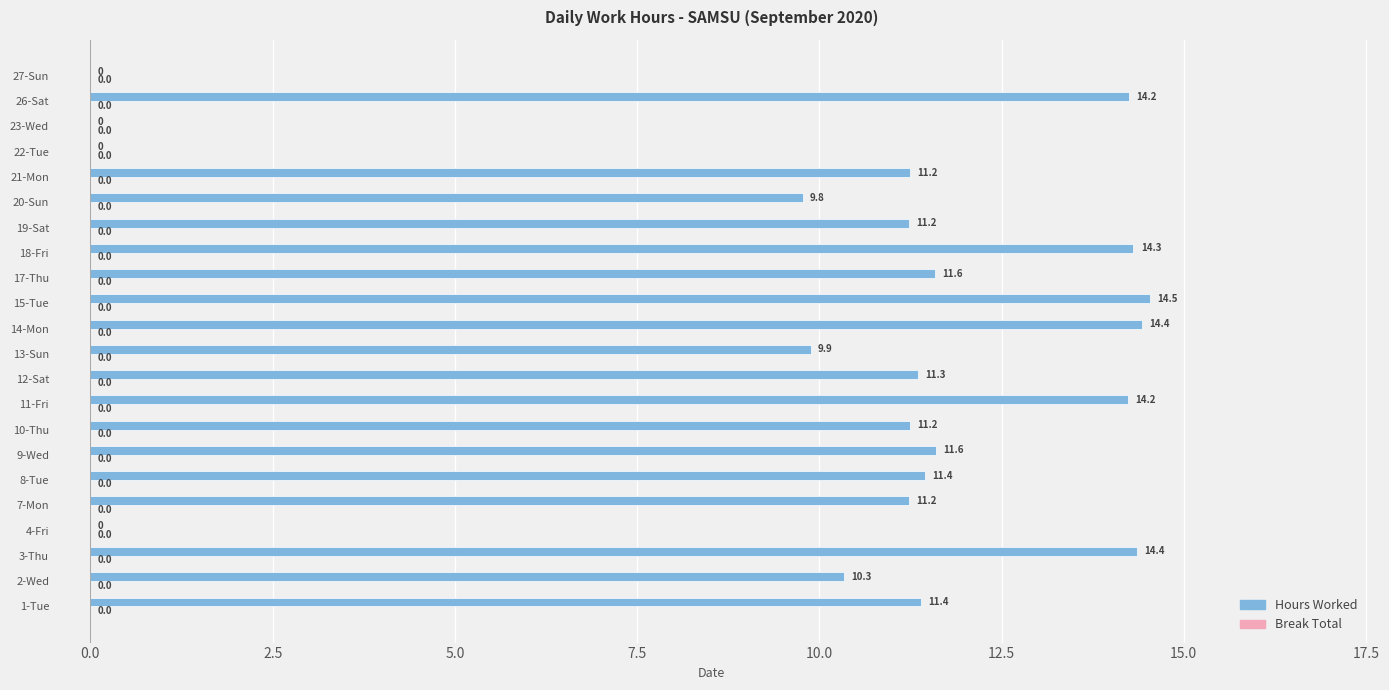

Between 19-Sat and 22-Tue, which is larger?

19-Sat